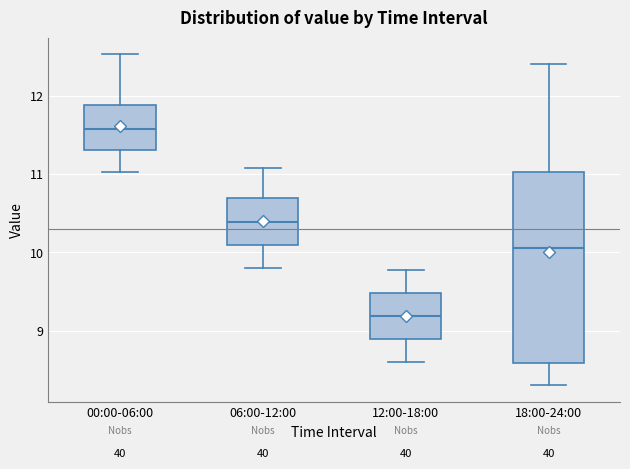

Which box is the tallest, from its lower edge to its upper edge?

18:00-24:00